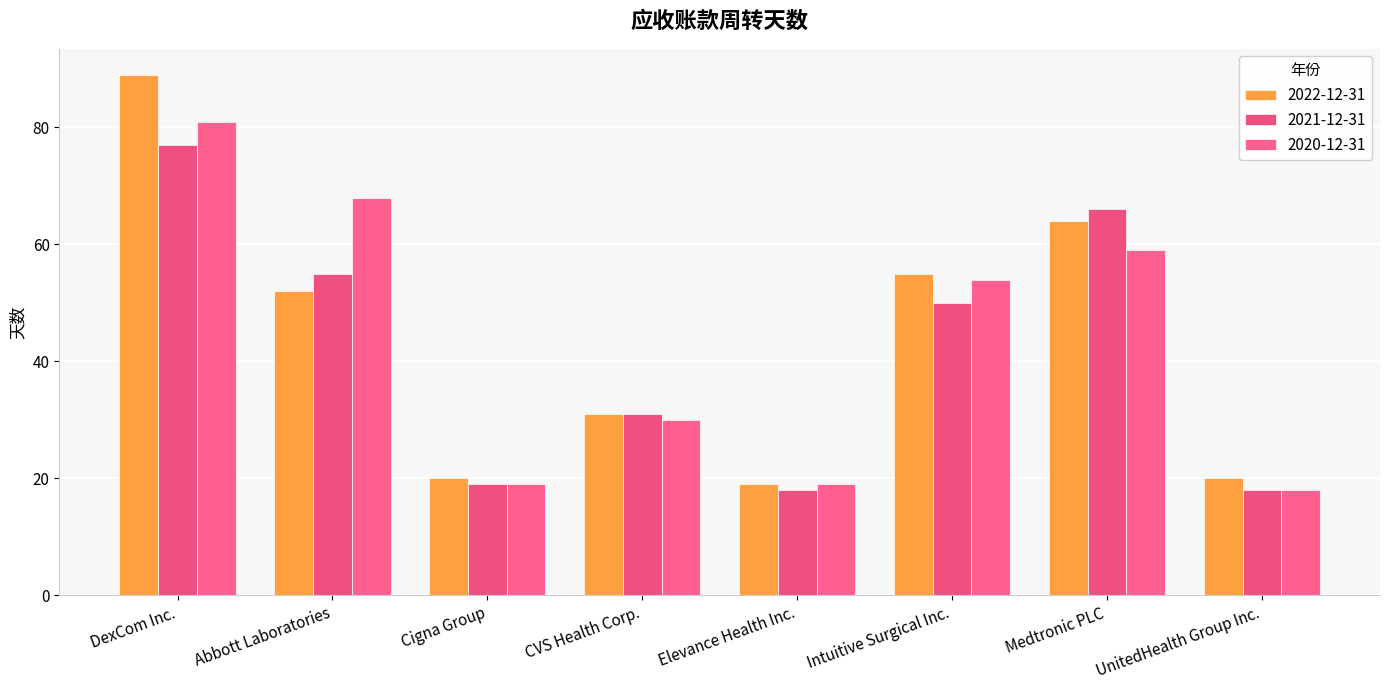

Count the number of categories in the chart.

8